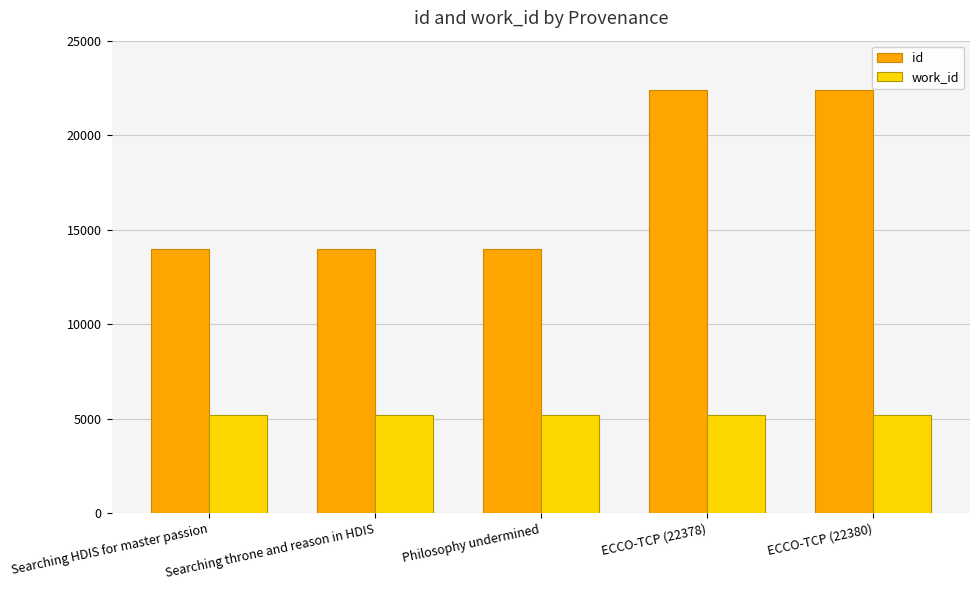

What is the sum of the work_id values at ECCO-TCP (22378) and Searching HDIS for master passion?

10391